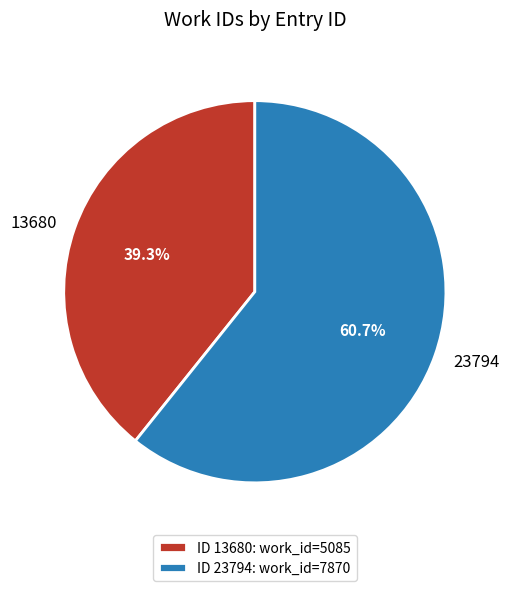

How many segments does this pie chart have?

2